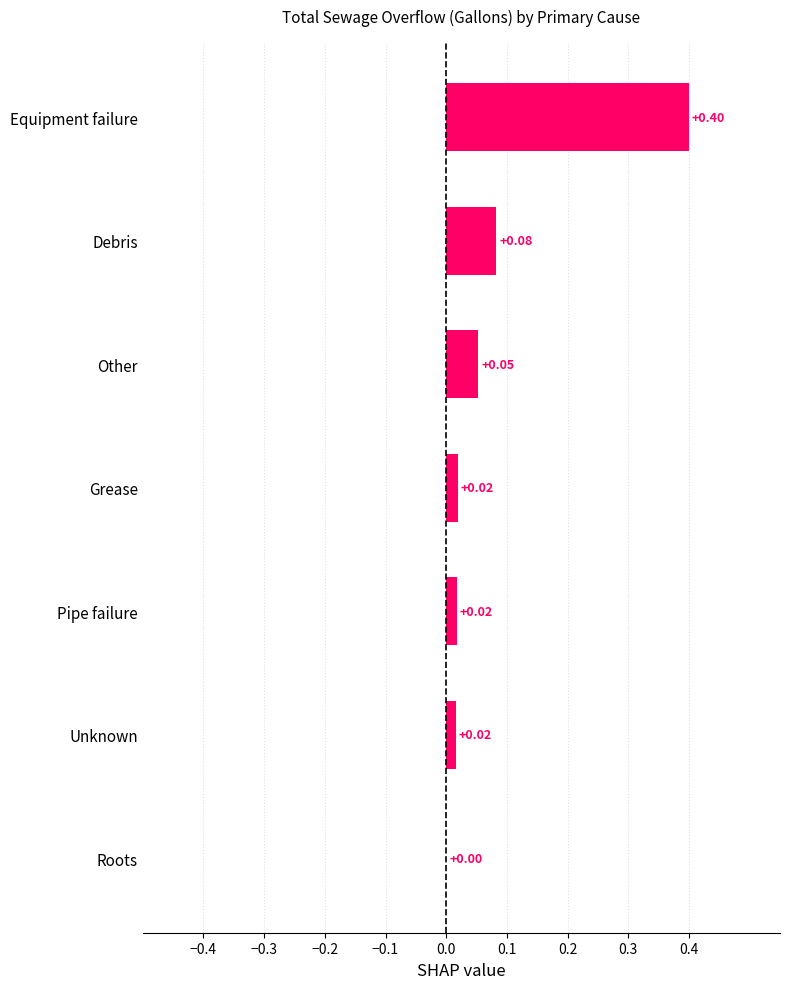

What is the change in value from Debris to Equipment failure?

+0.3